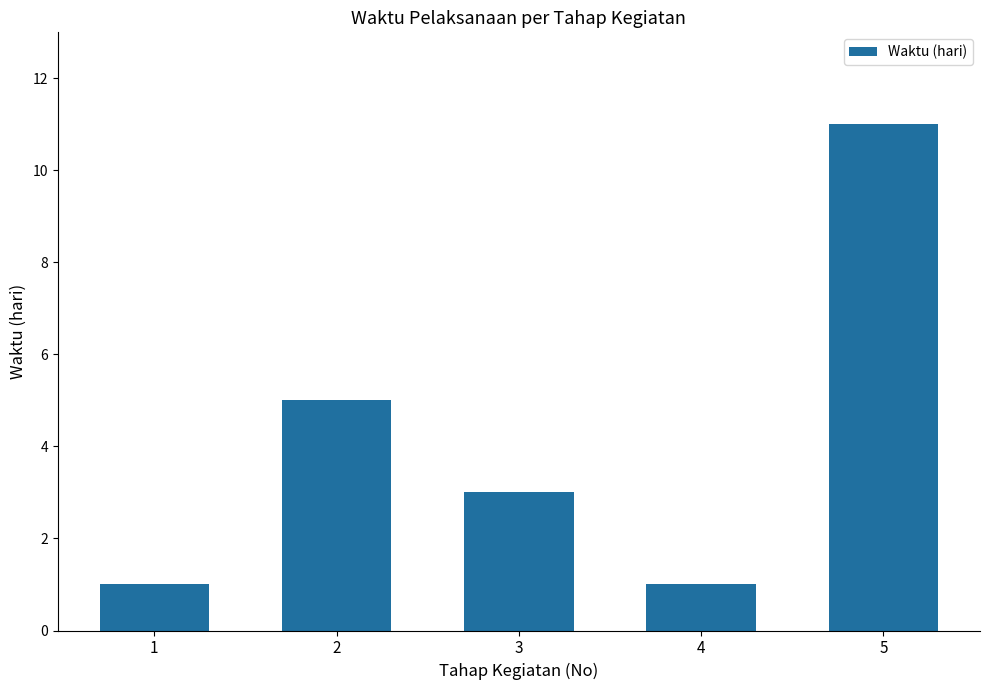

Reading right to left, what are all the values shown in this chart?

11	1	3	5	1